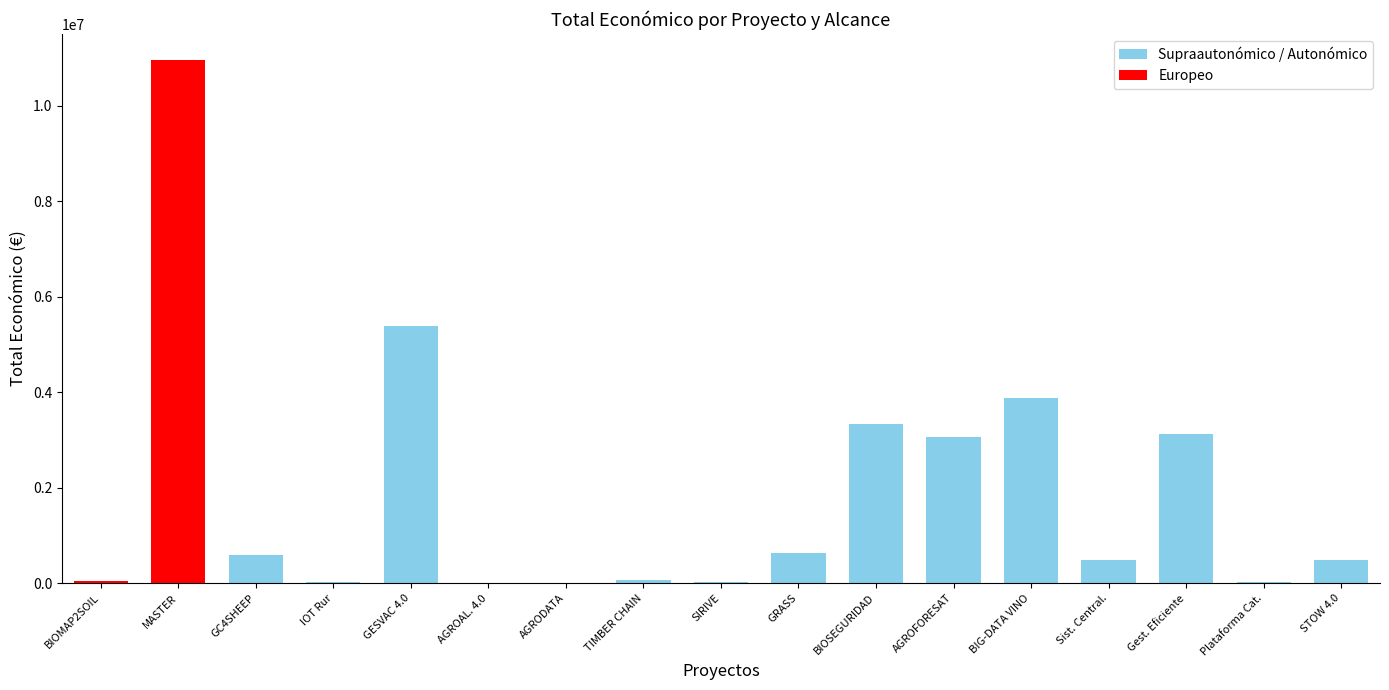

Is it true that the value at Supraautonómico is 5390598?

True